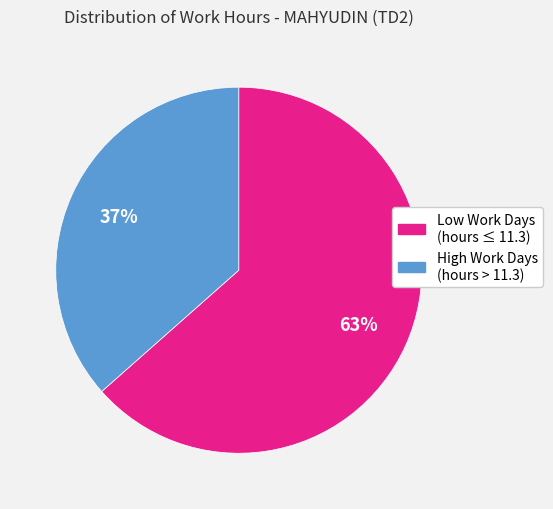

Does any single category account for the majority?

Yes